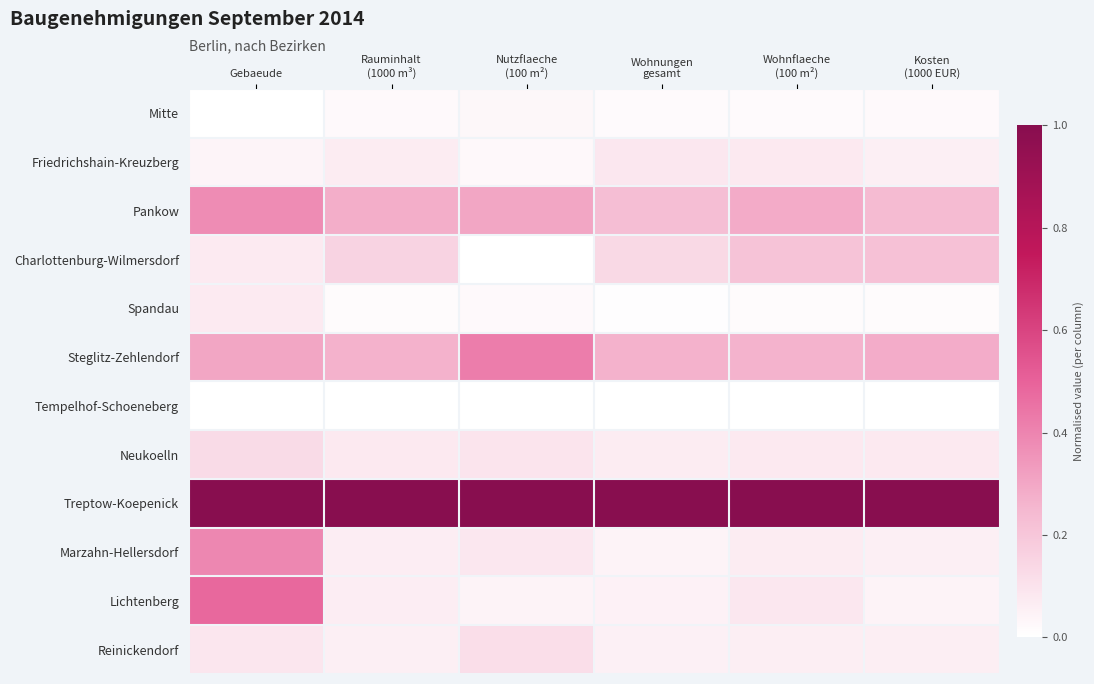

At which category is the sum across all series the highest?

Gebaeude